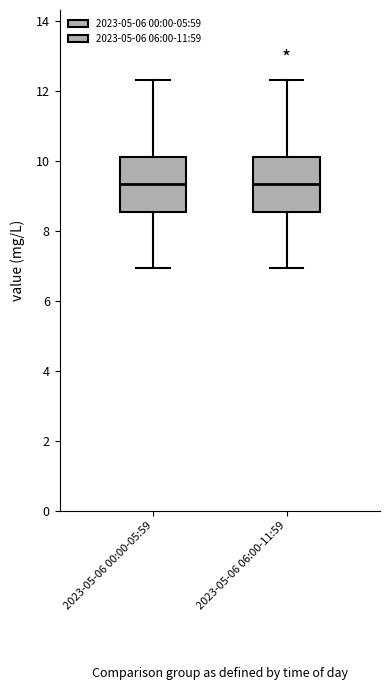

Reading left to right, read every box against the y-axis: the position of its median line, the range the box covers, and the ends of its whiskers. The values are not printed on the chart, so give them approximately, as read against the axis.

2023-05-06 00:00-05:59: median 9.4, box 8.6 to 10.2, whiskers 7.0 to 12.4
2023-05-06 06:00-11:59: median 9.4, box 8.6 to 10.2, whiskers 7.0 to 12.4